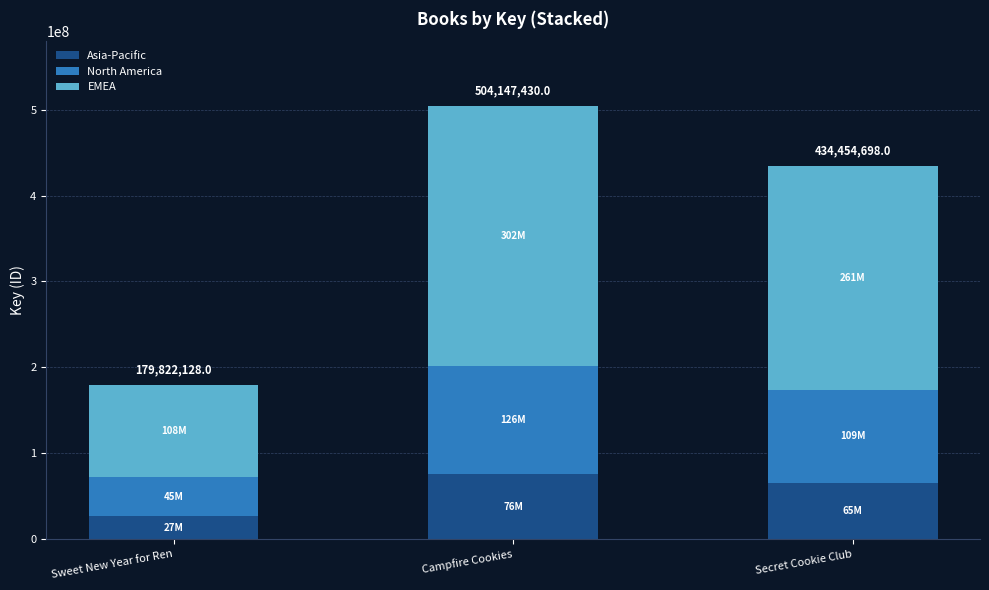

What are all the series names shown in the legend?

Asia-Pacific, North America, EMEA